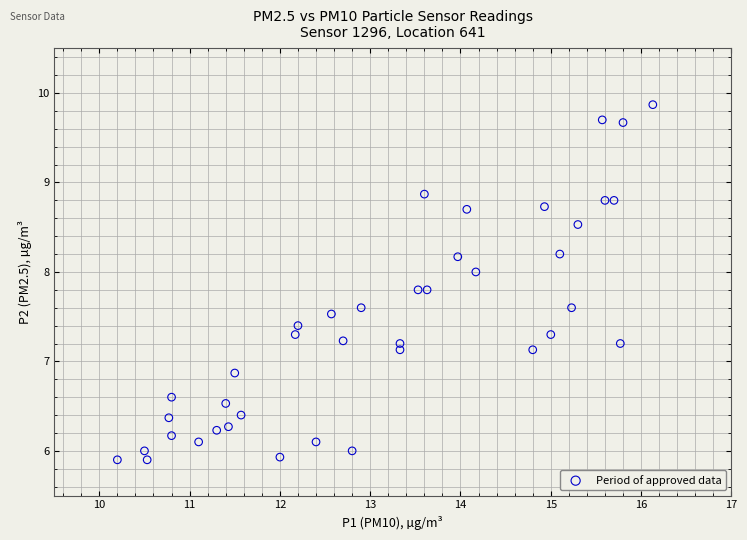

What is the range of Y values (max minus min)?

4.0